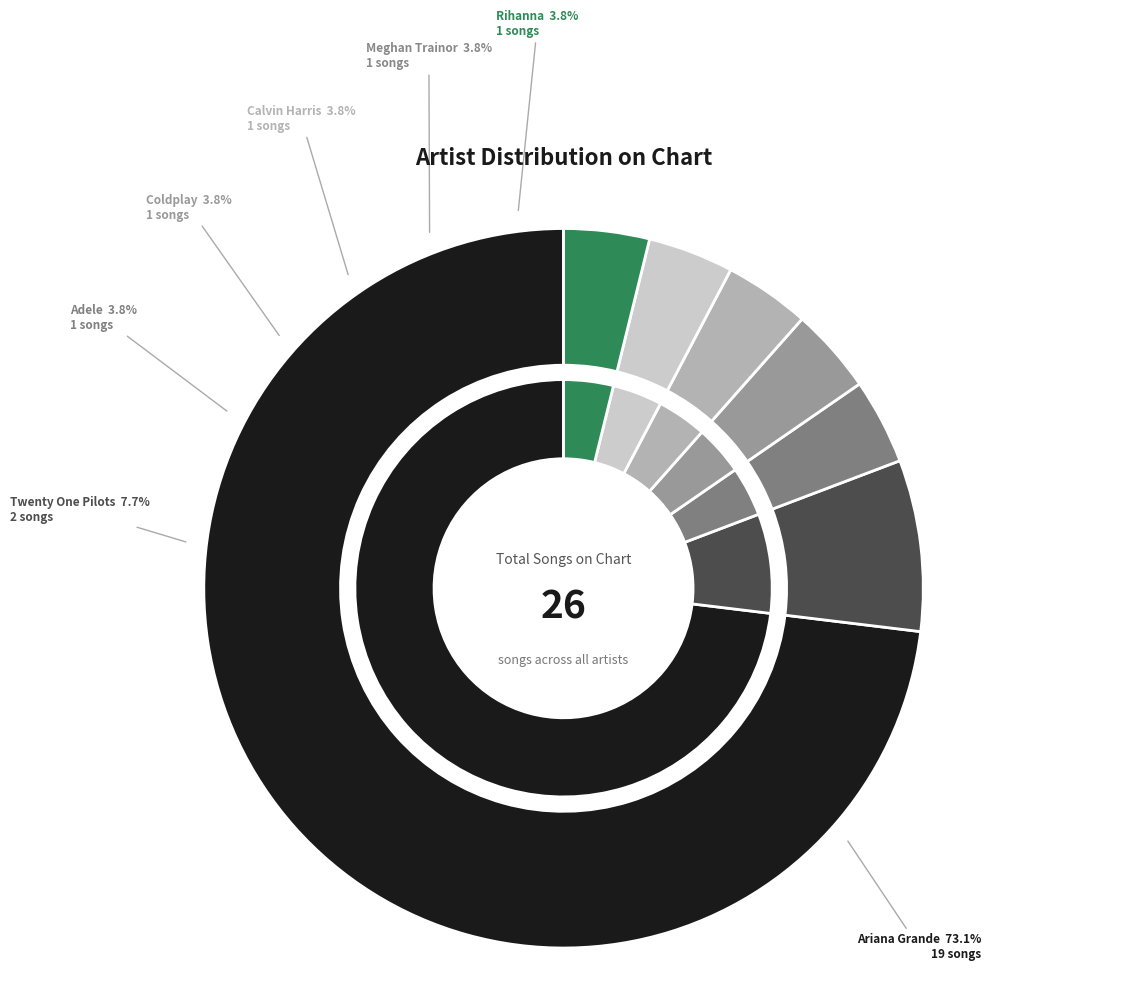

To the nearest percent, what is the difference between the largest and smallest slice percentages?

69%